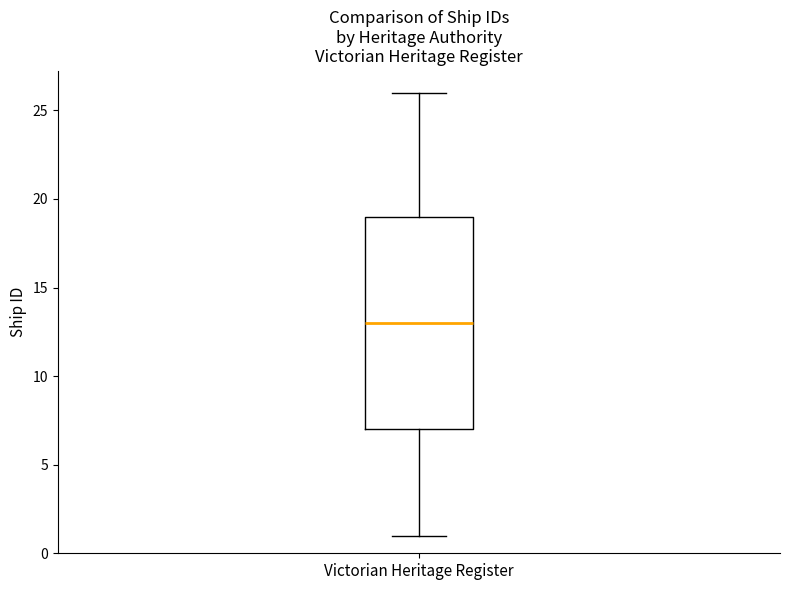

Where is the lower edge of the box for Victorian Heritage Register on the y-axis? The values are not printed on the chart, so give them approximately, as read against the axis.

7